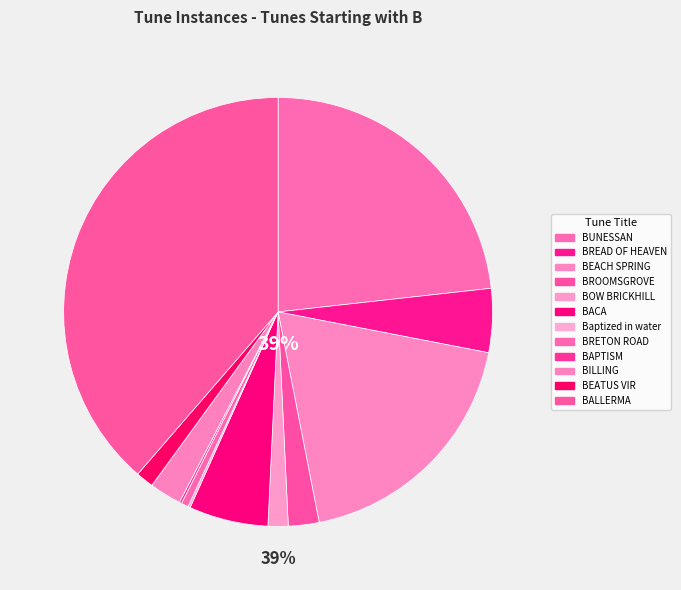

What percentage is the BREAD OF HEAVEN slice, to the nearest percent?

5%